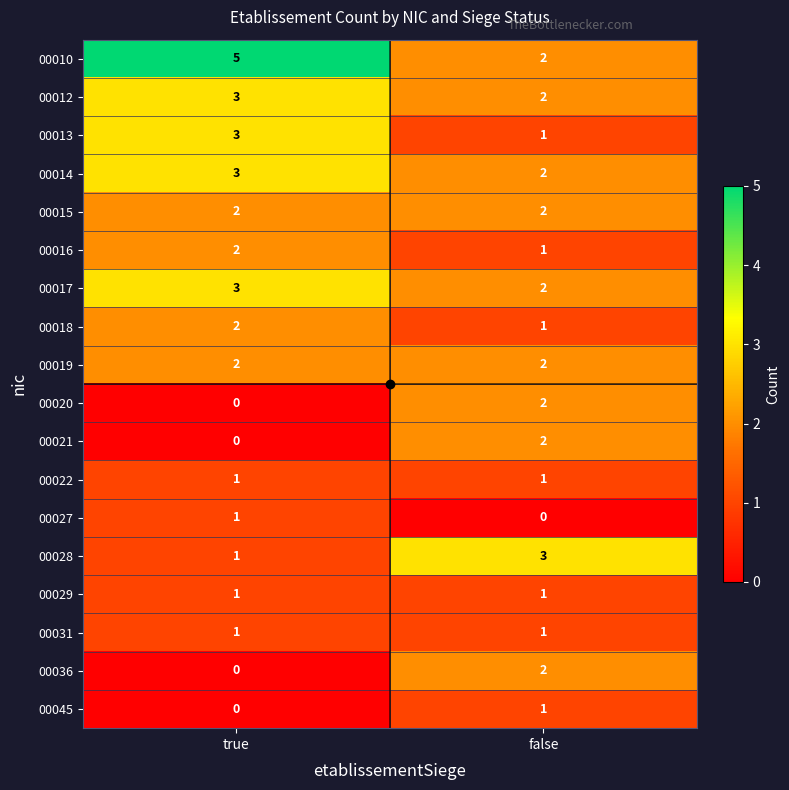

Which label corresponds to the largest value in the chart?

true